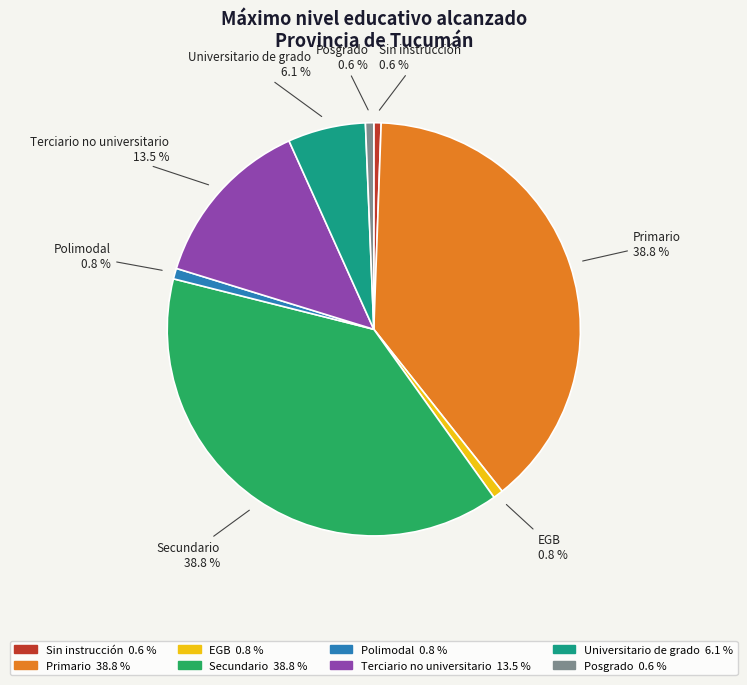

True or false: Sin instrucción accounts for 1% of the total.

True